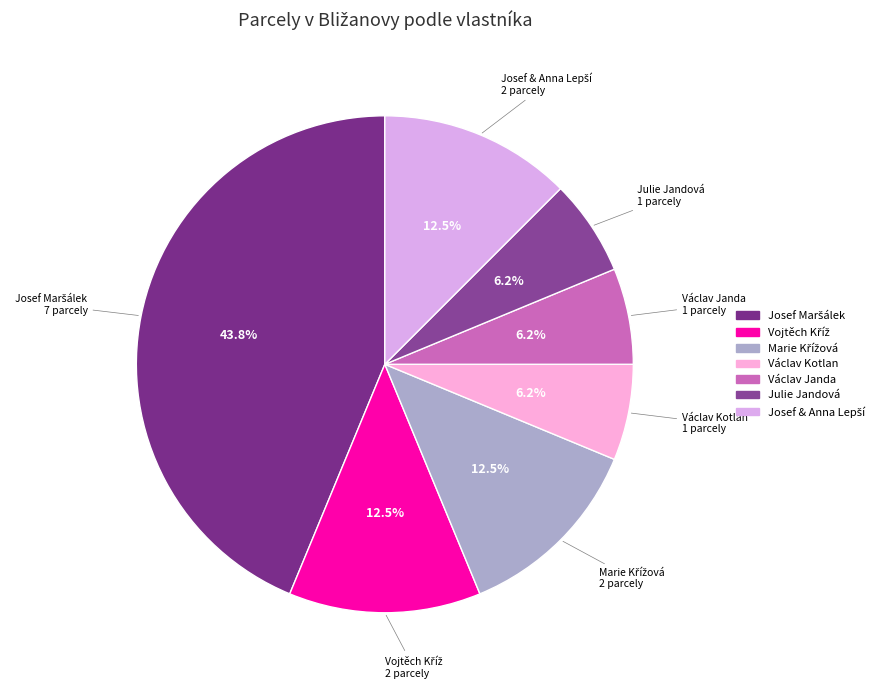

Is there a majority slice in this chart?

No